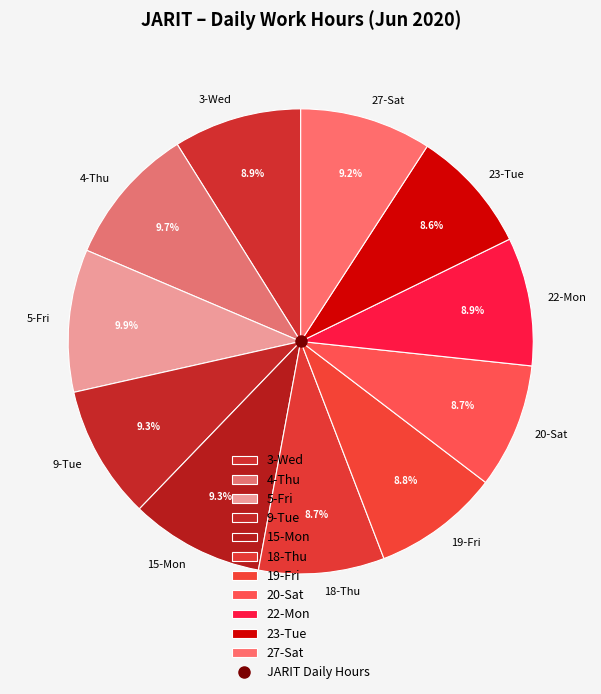

Approximately how many times larger is the value at 20-Sat compared to 23-Tue?

1.0